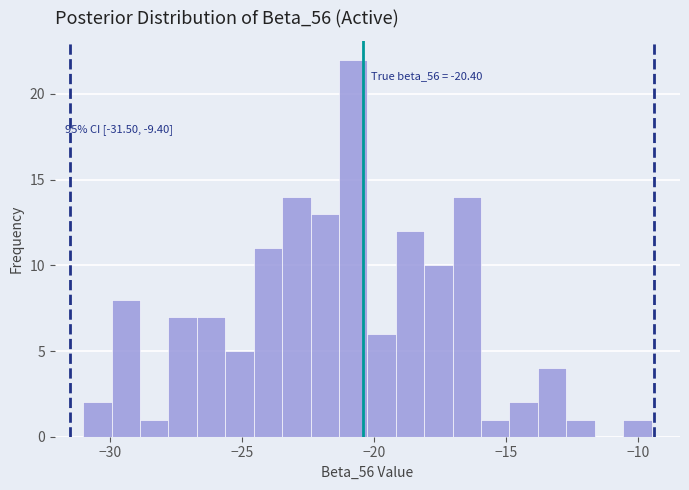

Around what value on the x-axis is the tallest bar? Give the approximate position of its centre, as read against the axis.

-21.0